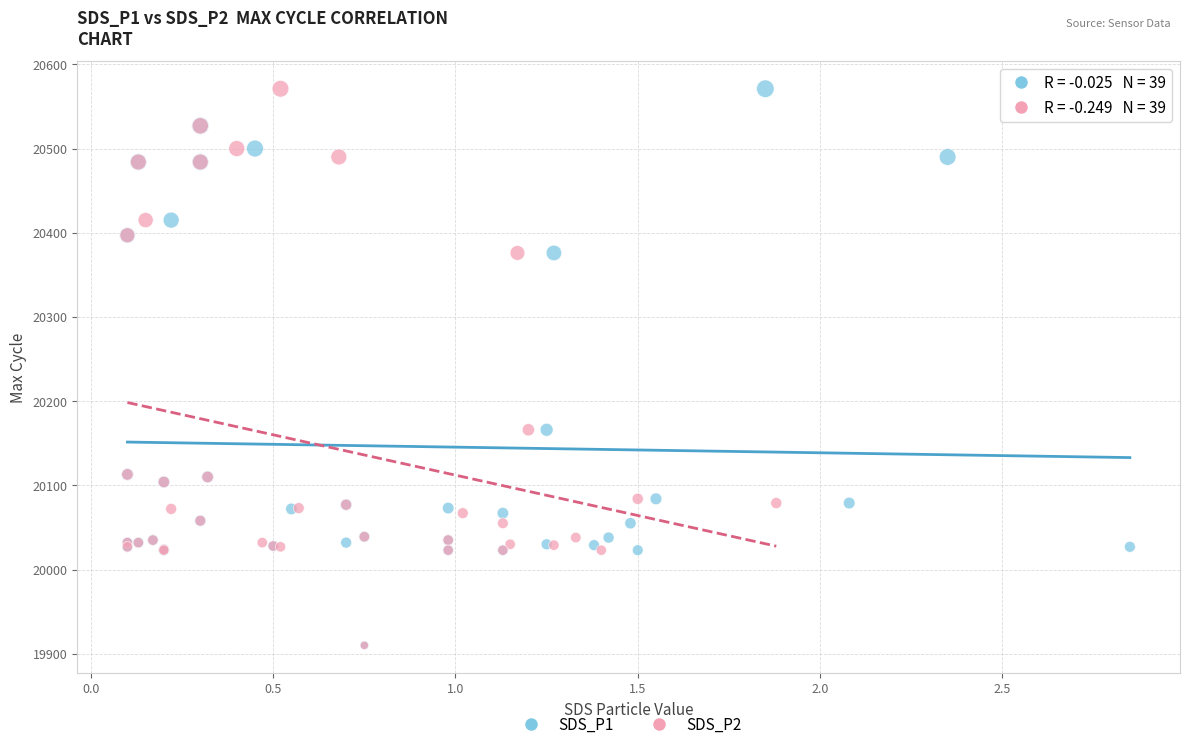

What are all the series names shown in the legend?

SDS_P1, SDS_P2